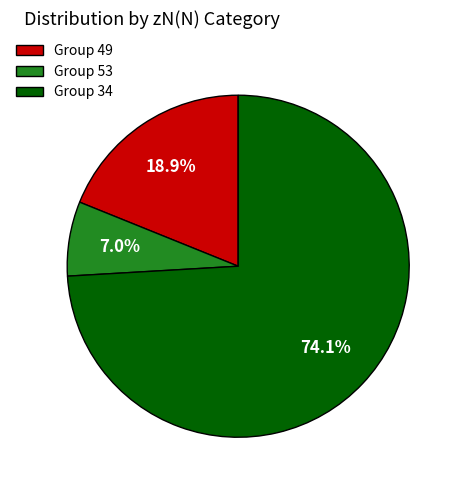

Rank the categories by value from highest to lowest.

Group 34, Group 49, Group 53